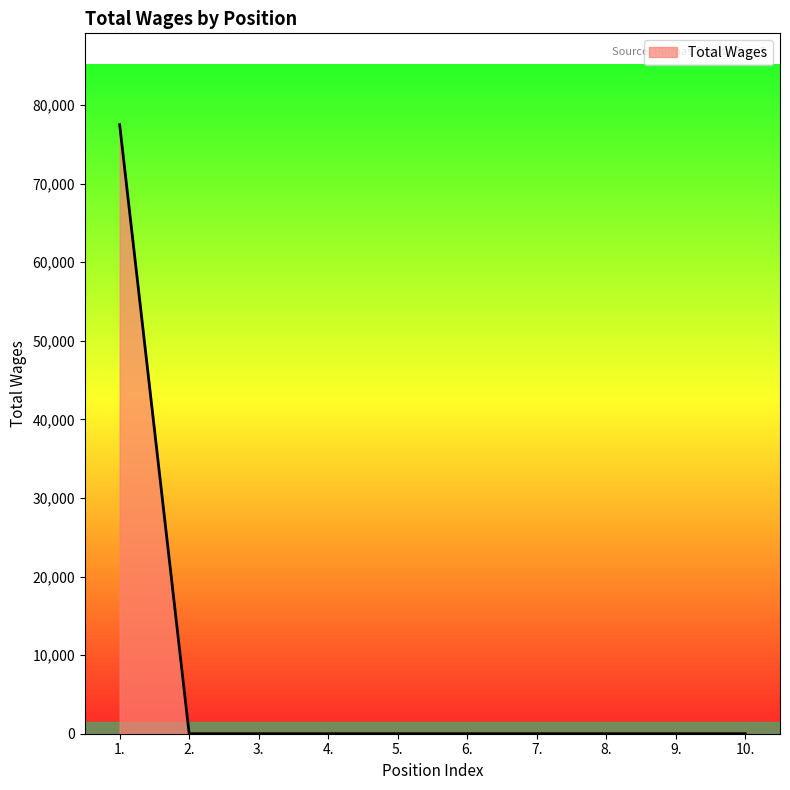

What is the sum of all values?

77488